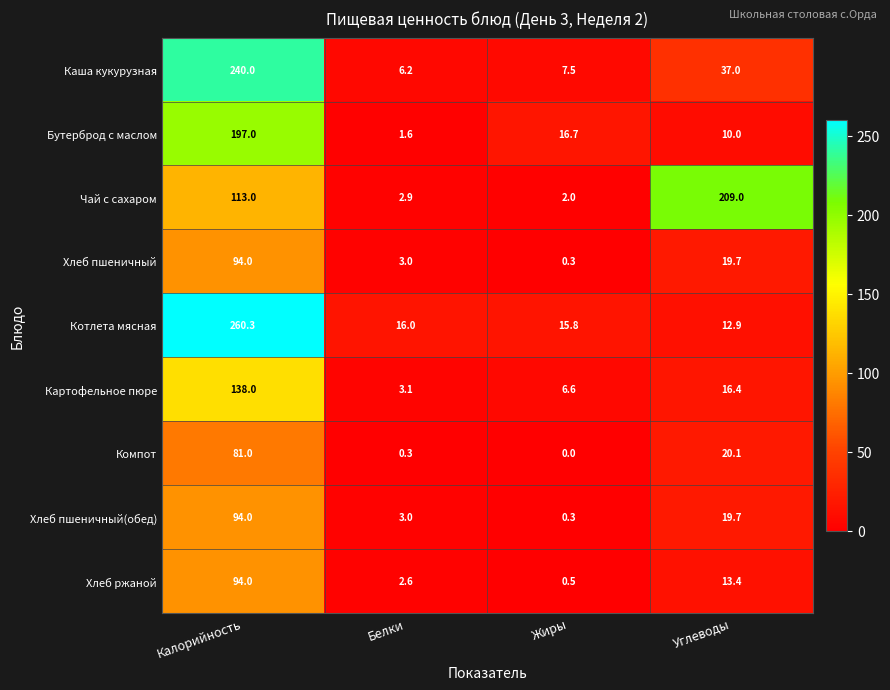

What is the difference between the maximum and minimum values in the Котлета мясная series?

247.4